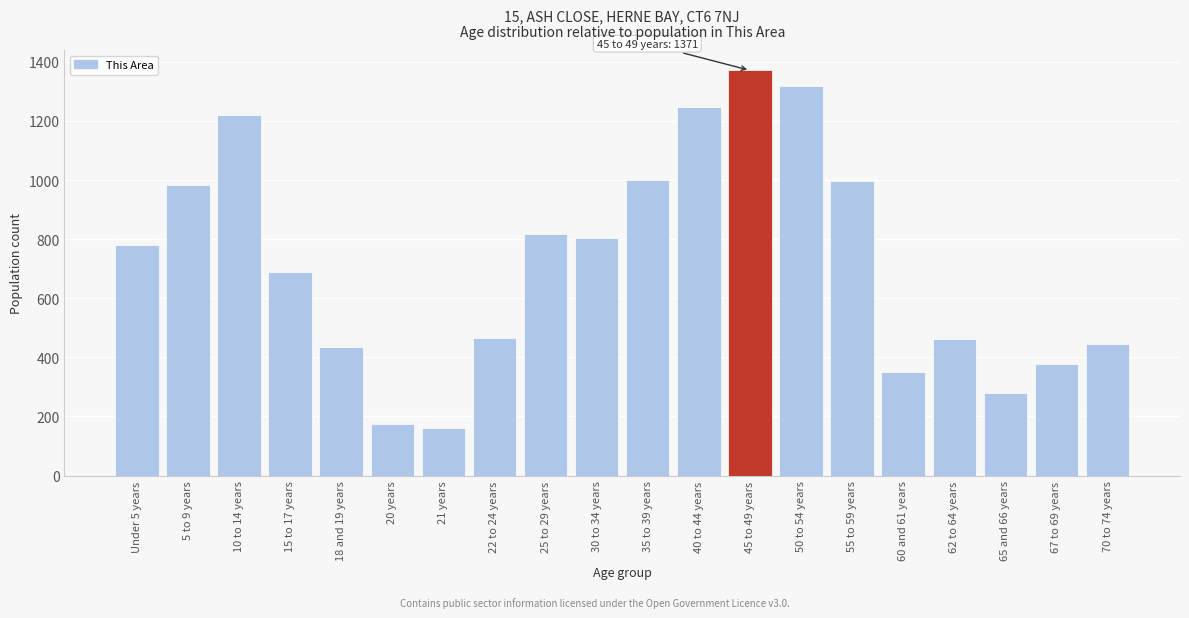

What is the sum of all values?

14371